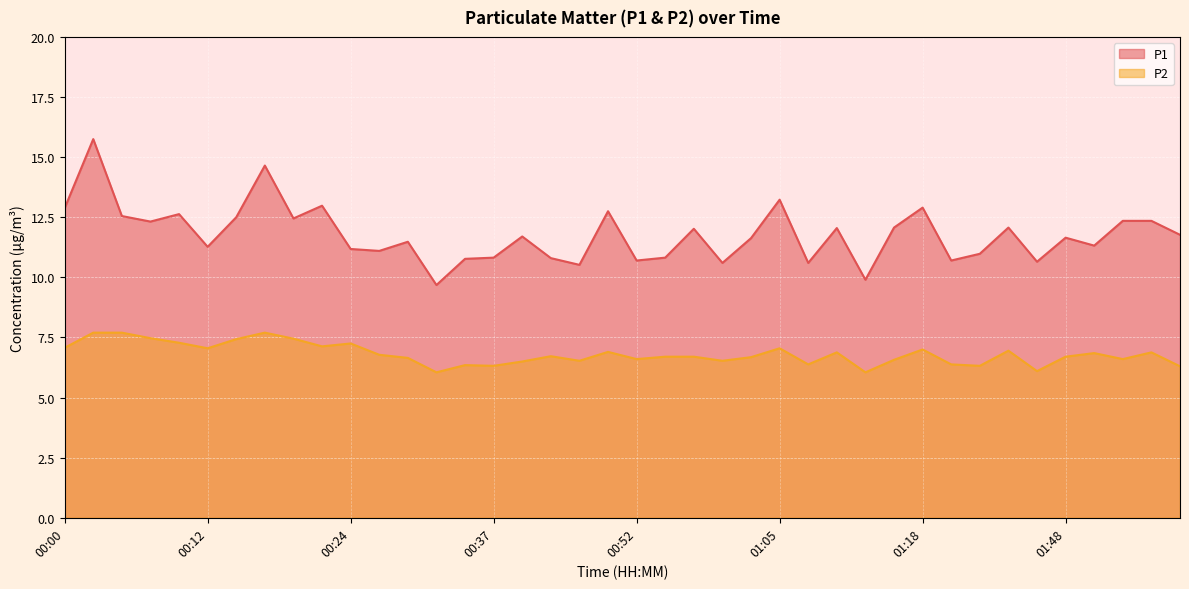

At which category is the sum across all series the highest?

00:02